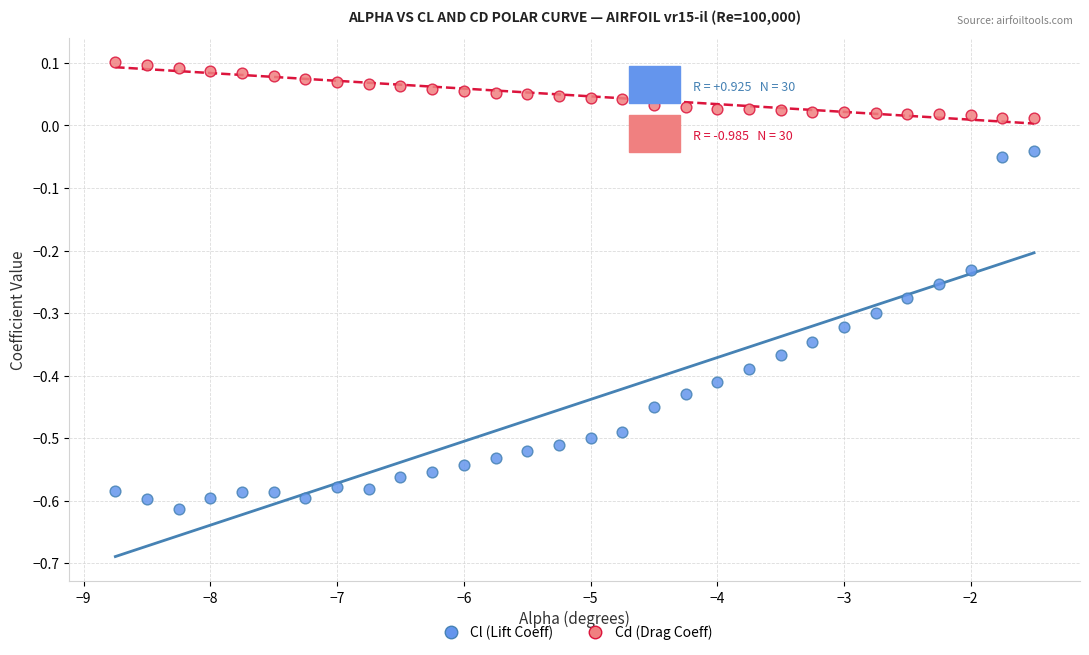

What is the X range (max minus min) for the scatter plot?

7.2